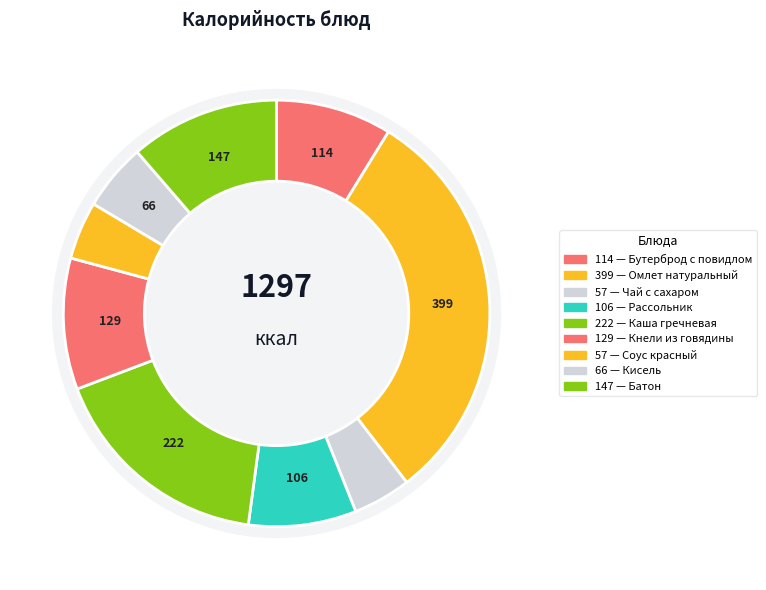

To the nearest percent, what portion does Чай с сахаром represent?

4%